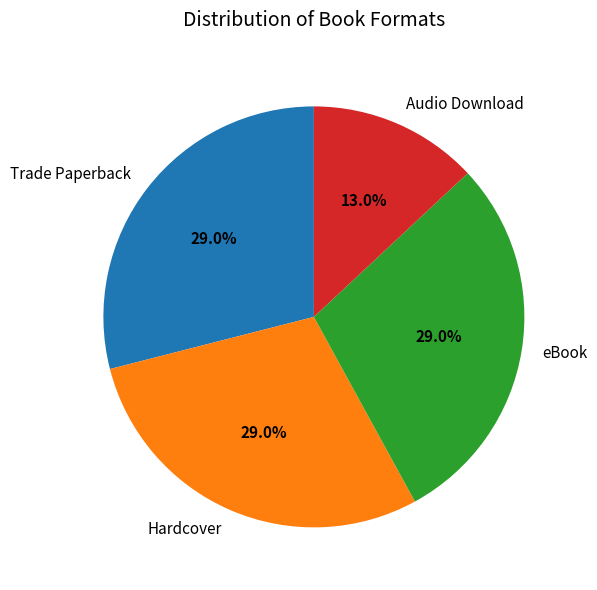

What percentage do Trade Paperback and eBook together represent?

58.0%